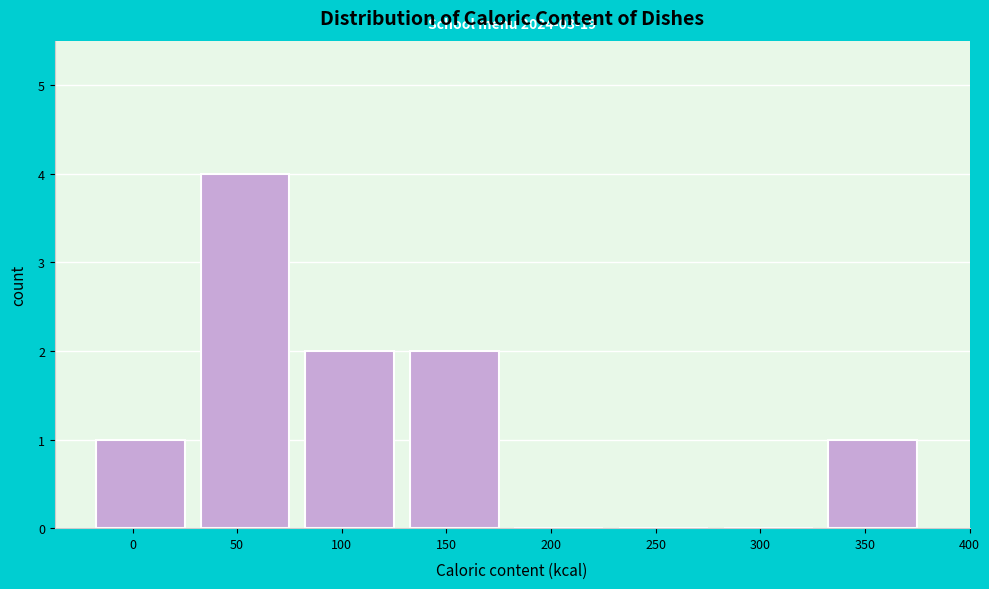

Reading left to right, transcribe all the data shown in this chart.

0=1	50=4	100=2	150=2	200=0	250=0	300=0	350=1